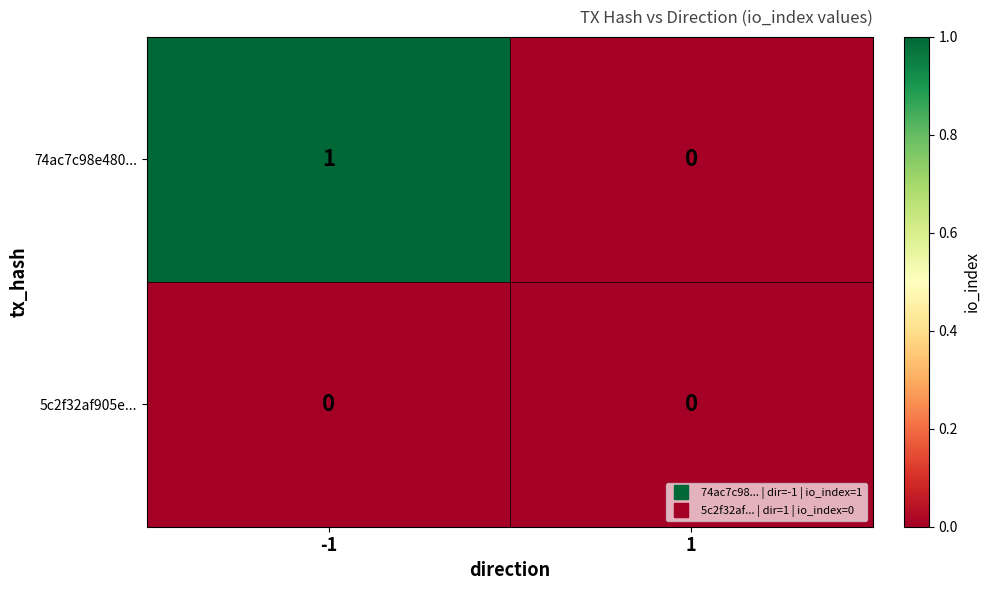

Which series has the largest range (max minus min)?

74ac7c98e480...